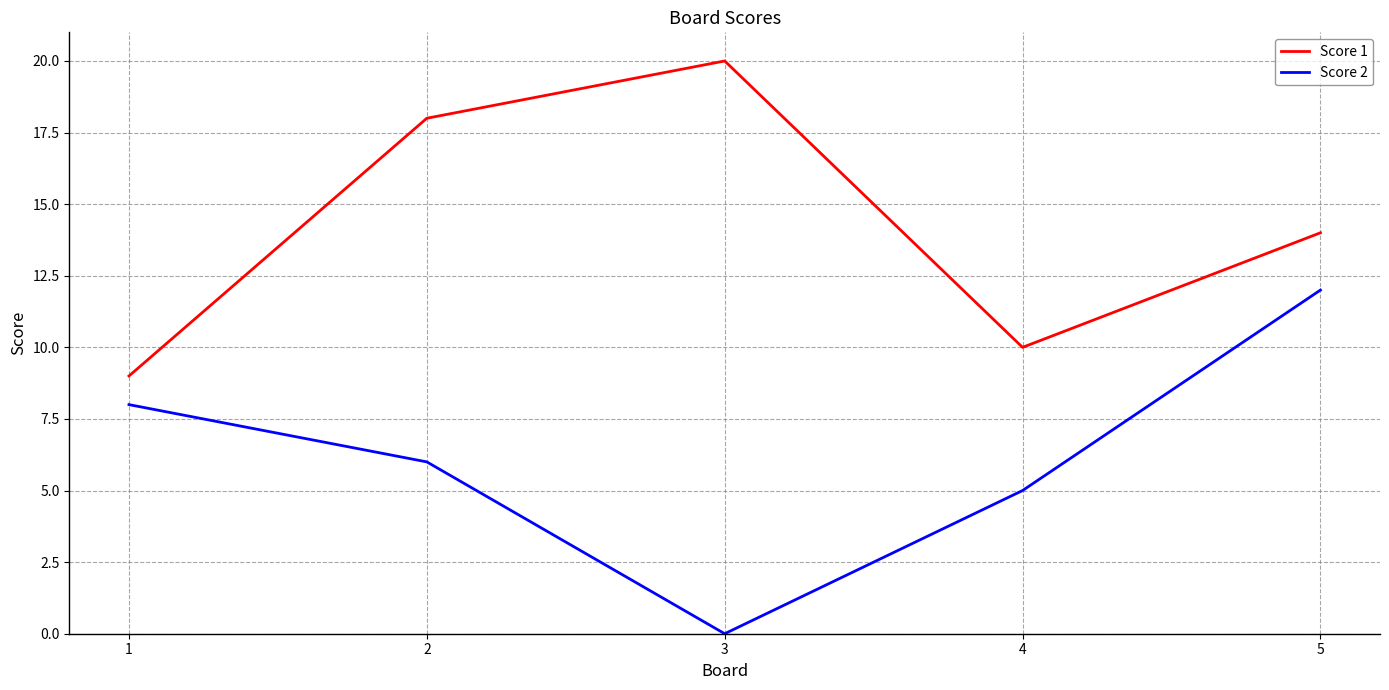

Between 2 and 3, which series saw the biggest shift?

Score 2